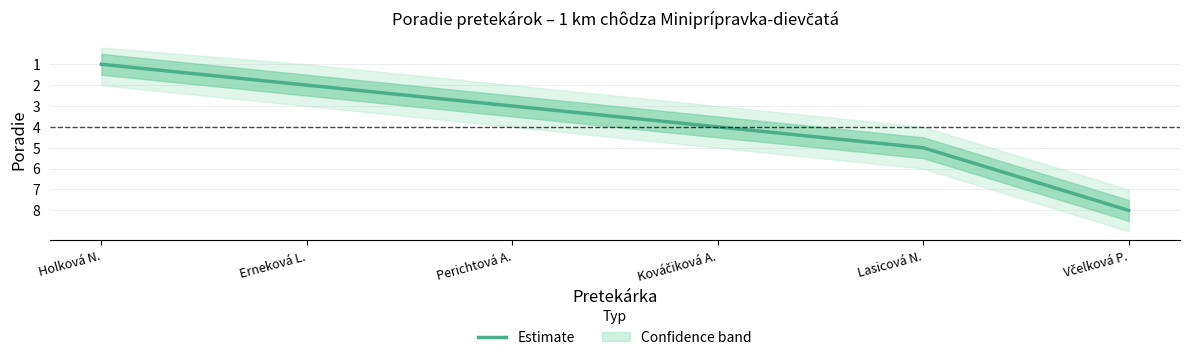

At which category does the chart reach its minimum across all series?

Holková N.